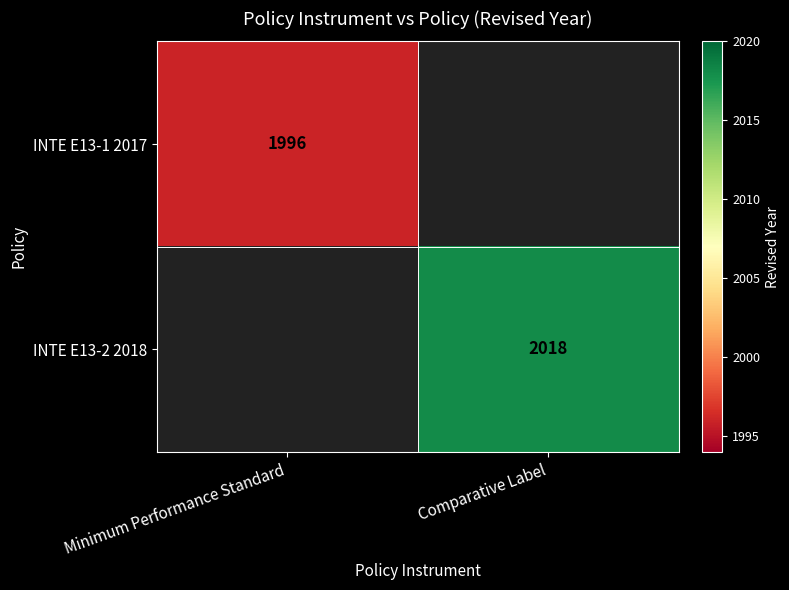

Which label corresponds to the largest value in the chart?

Comparative Label